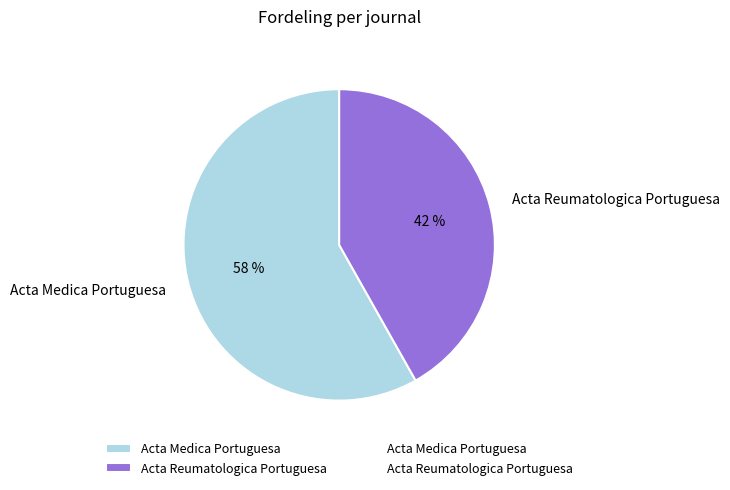

Count the number of slices in the pie.

2